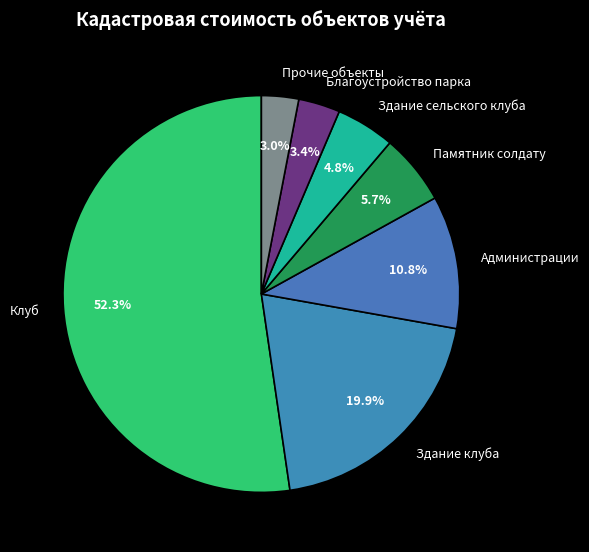

Which slice is the largest?

Клуб